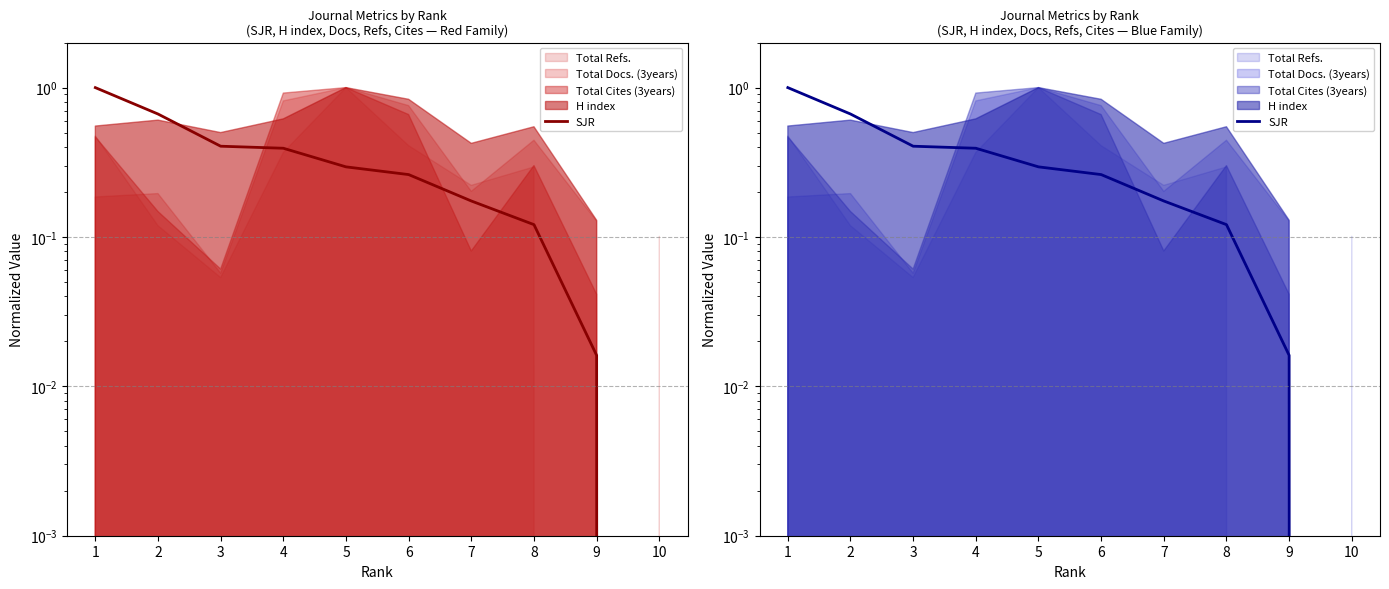

What is the difference between the maximum and minimum values?

1.0